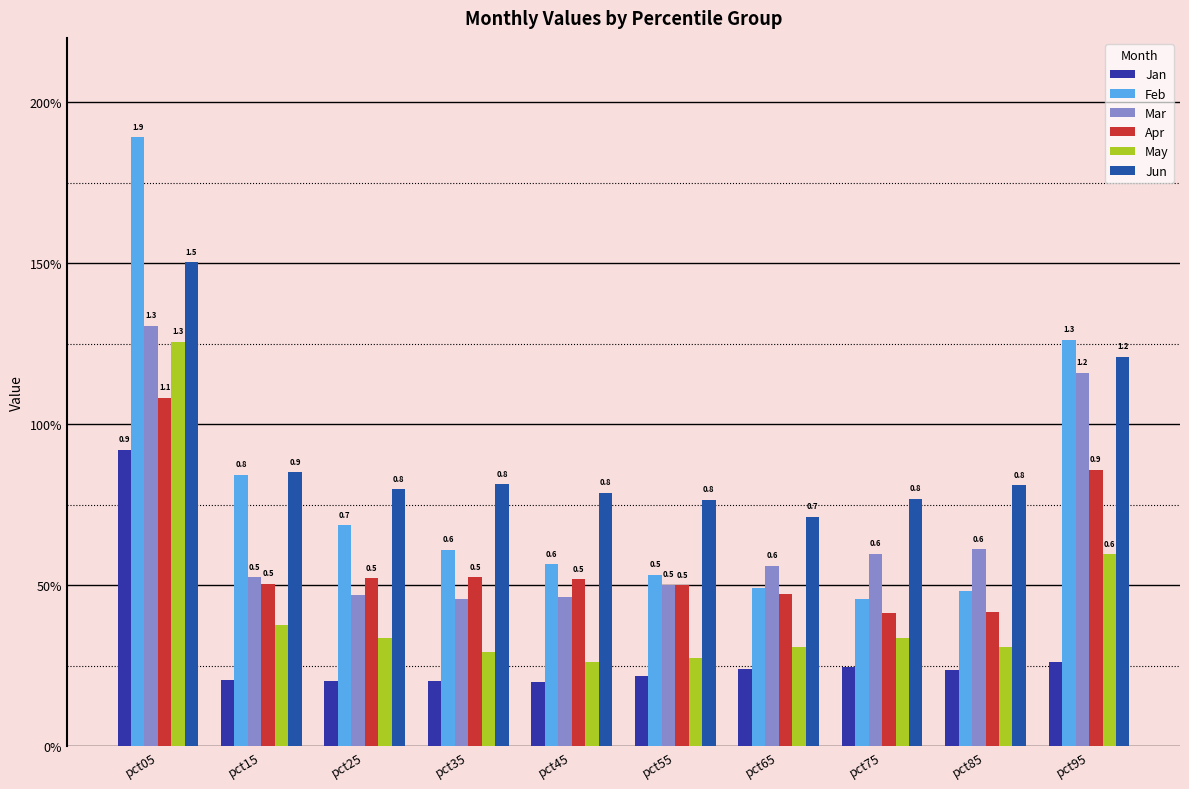

What is the total value across all series at pct55?

2.8